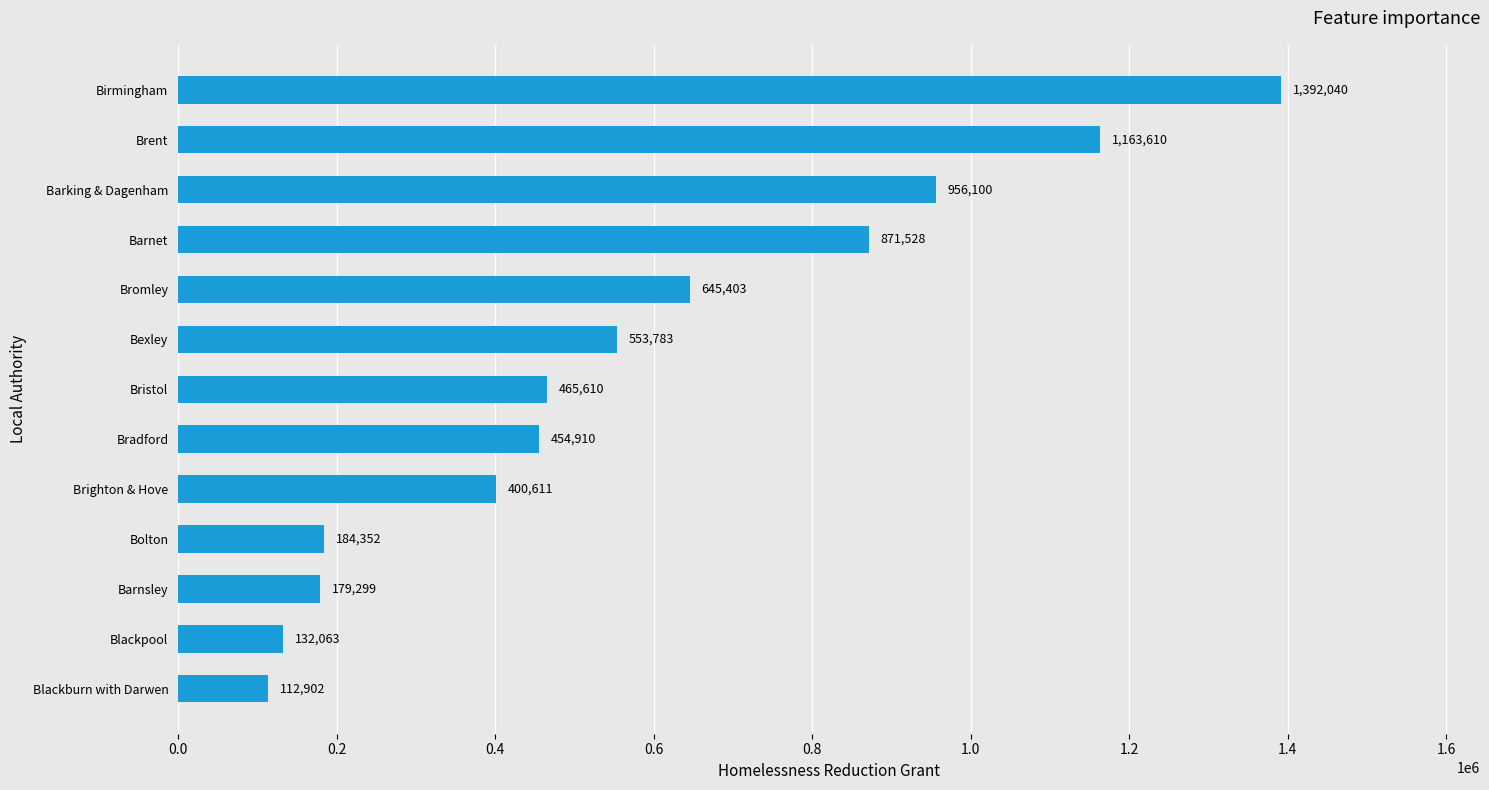

What is the change in value from Bolton to Bristol?

+281258